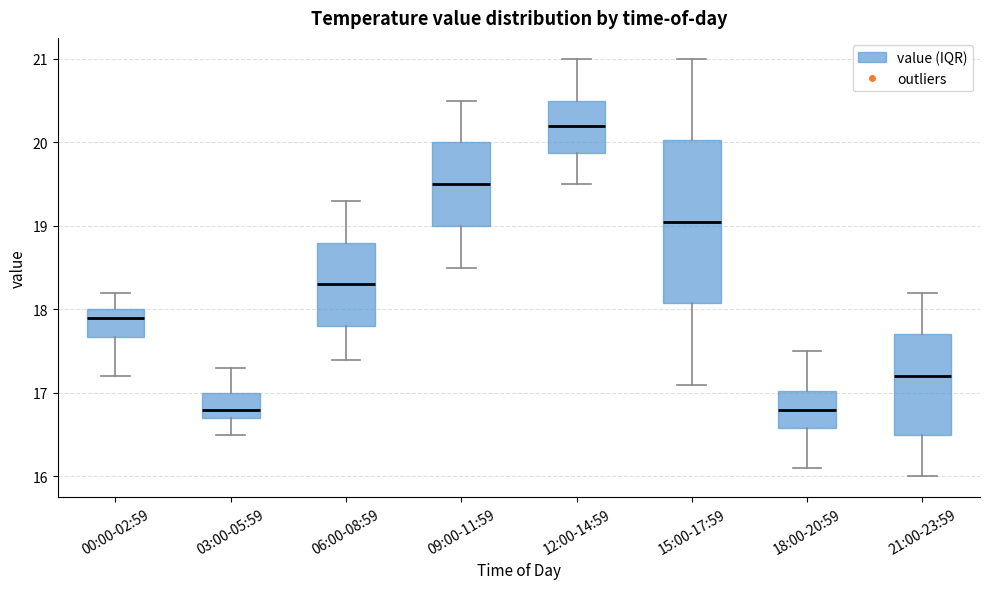

Which box is the tallest, from its lower edge to its upper edge?

15:00-17:59